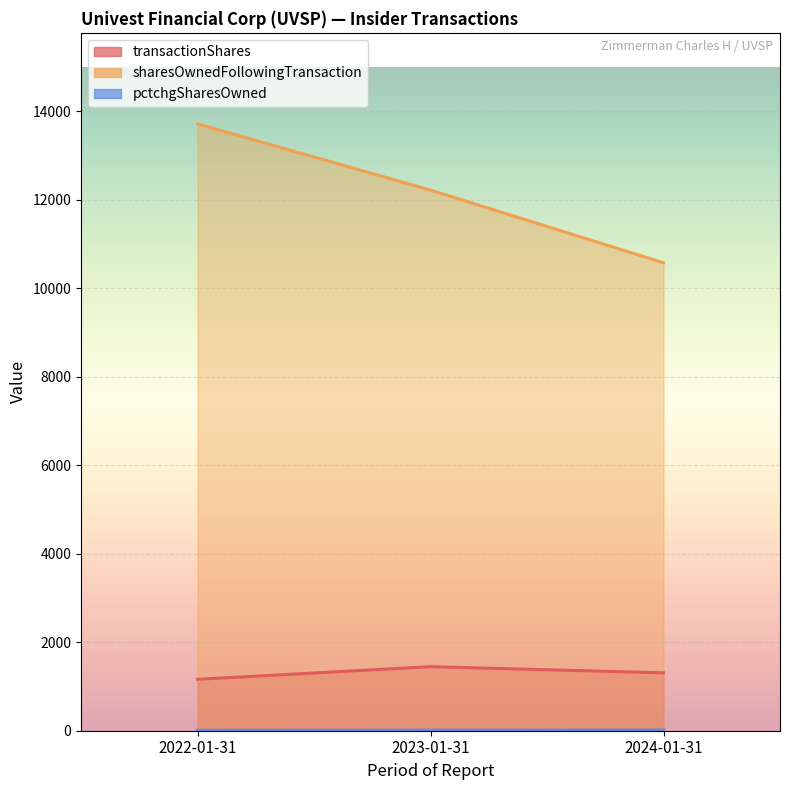

What is the value of the sharesOwnedFollowingTransaction point at the 1st from the left?

13715